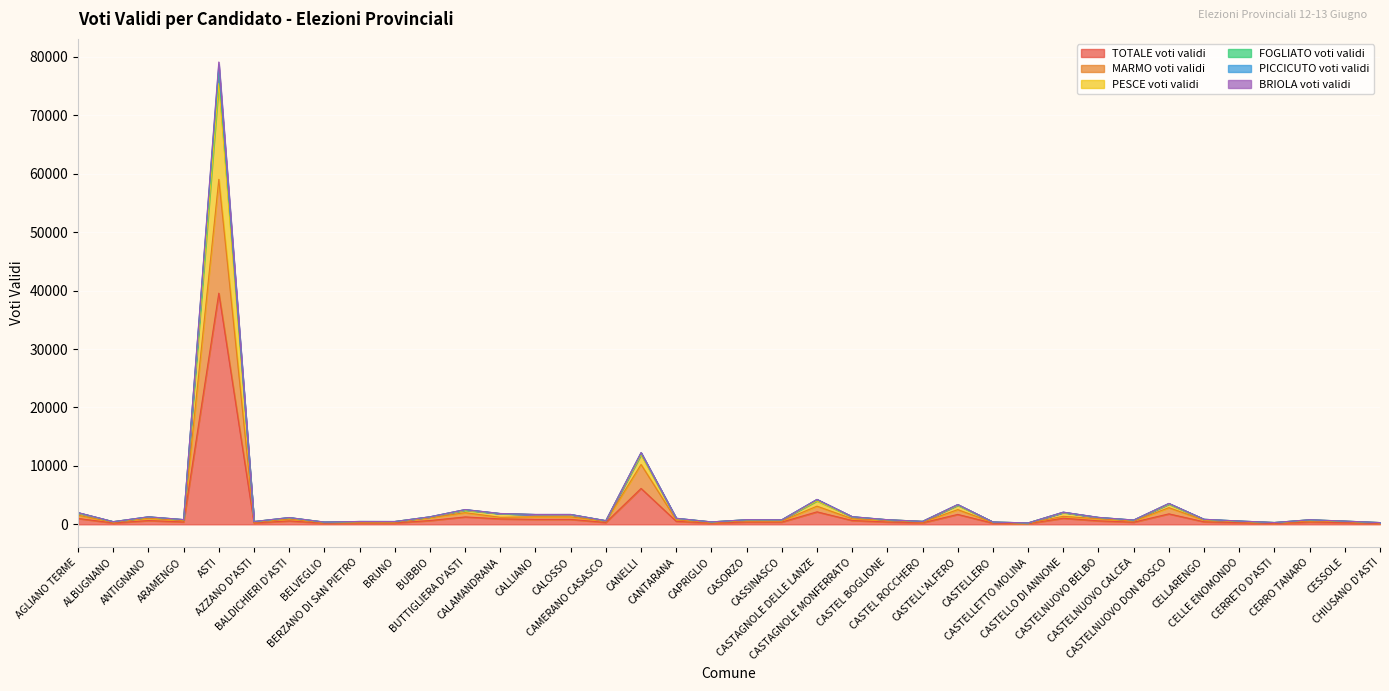

Where is MARMO voti validi nearest to the value 29621?

CANELLI